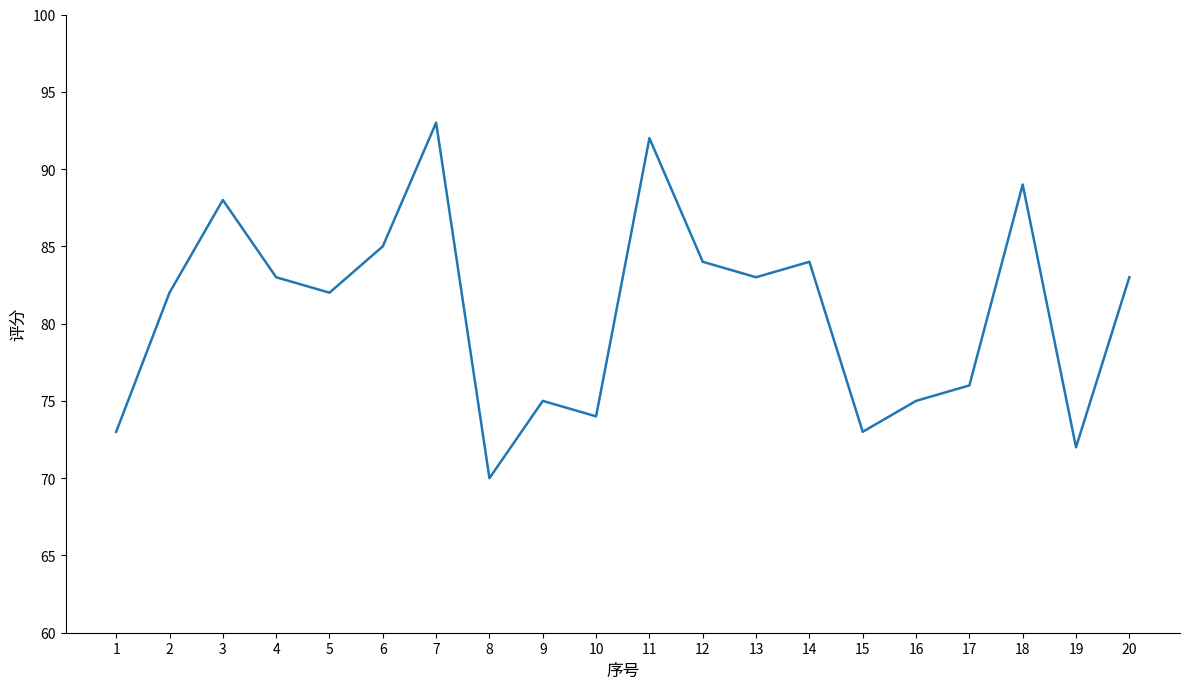

The value at 4 is 45. True or false?

False